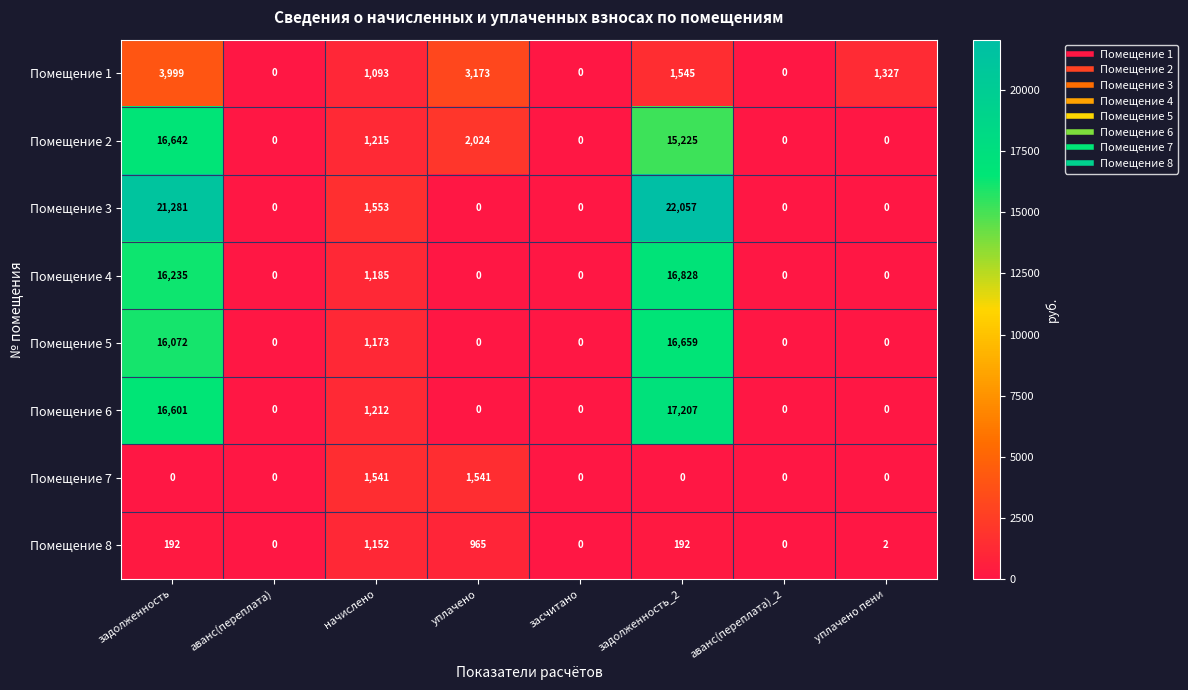

True or false: Помещение 7 has a value of 2179 at уплачено.

False